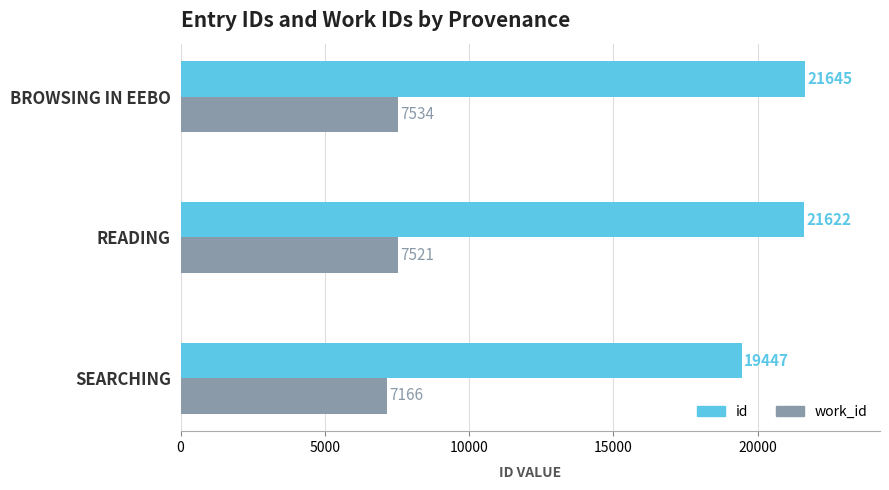

Where is id nearest to the value 20546?

READING